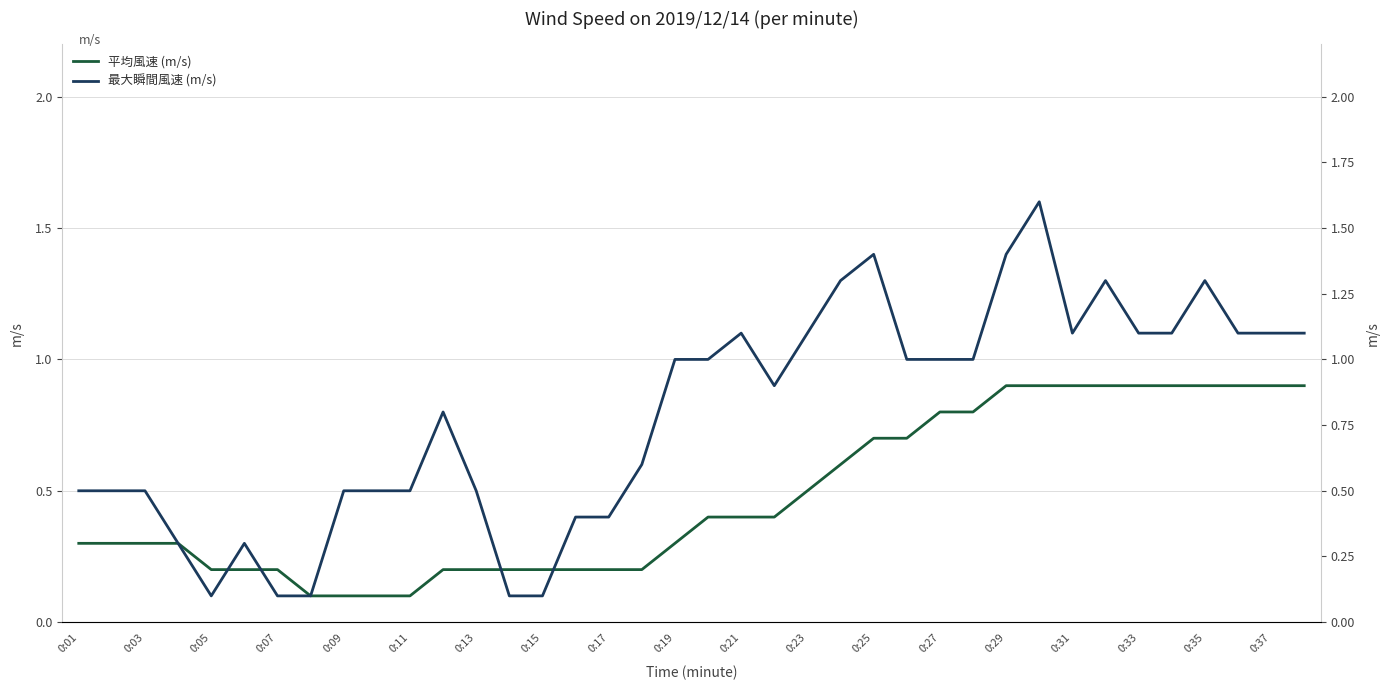

True or false: 平均風速 (m/s) has more than 0 interior local peaks.

False